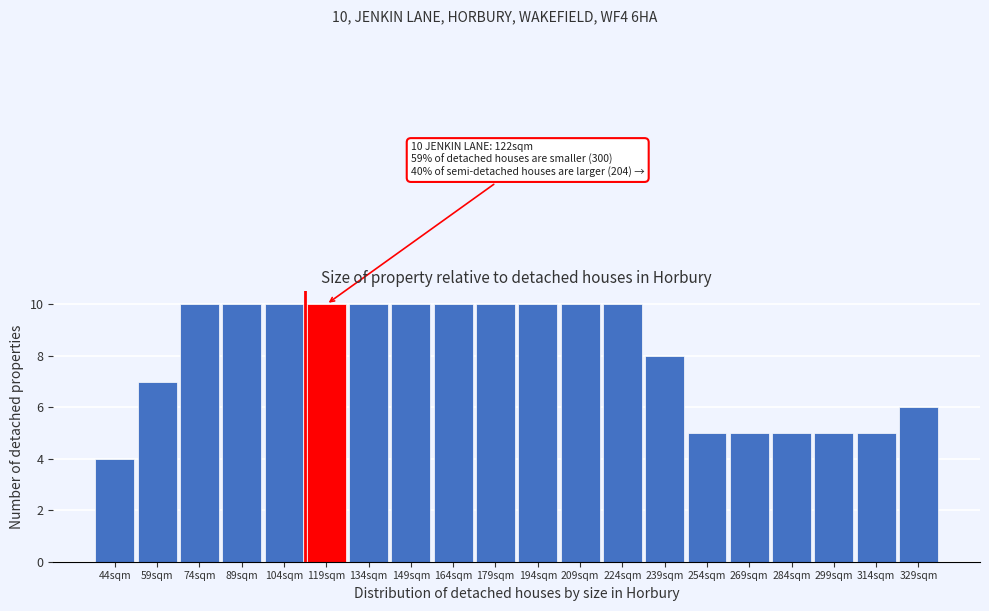

Reading left to right, extract all data points from this chart.

4	7	10	10	10	10	10	10	10	10	10	10	10	8	5	5	5	5	5	6